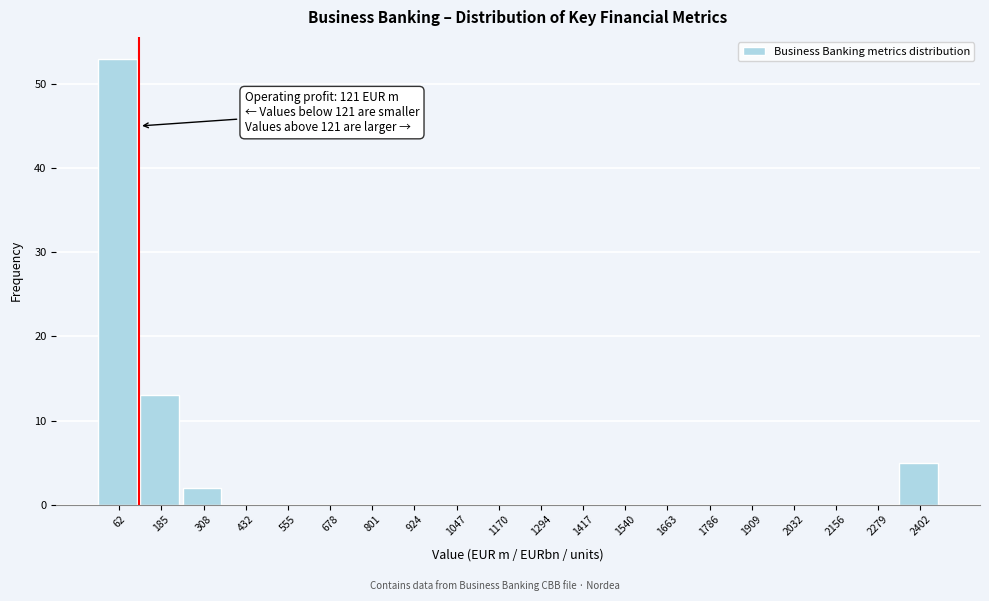

Which range on the x-axis has the tallest bar?

0 to 120